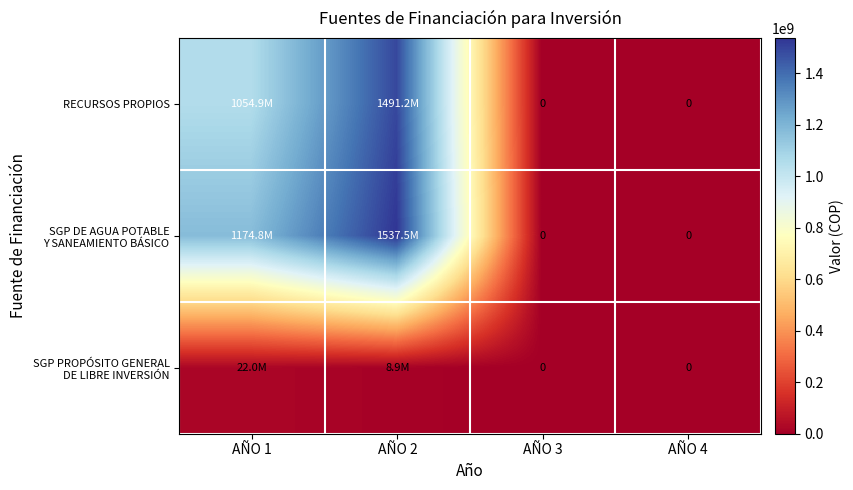

Rank the series by their maximum value, from lowest to highest.

SGP PROPÓSITO GENERAL DE LIBRE INVERSIÓN, RECURSOS PROPIOS, SGP DE AGUA POTABLE Y SANEAMIENTO BÁSICO